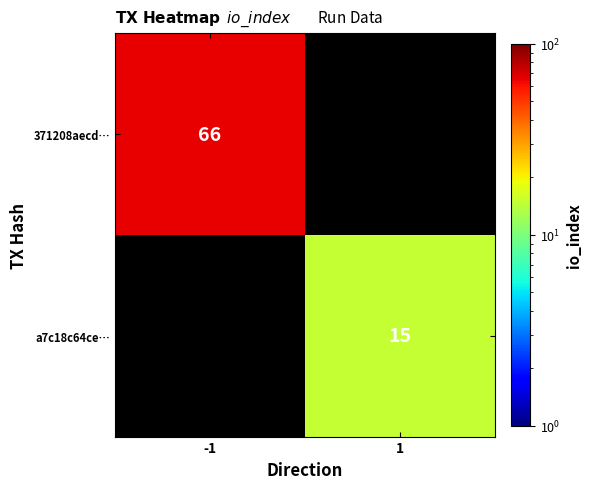

How many categories are shown in the chart?

2